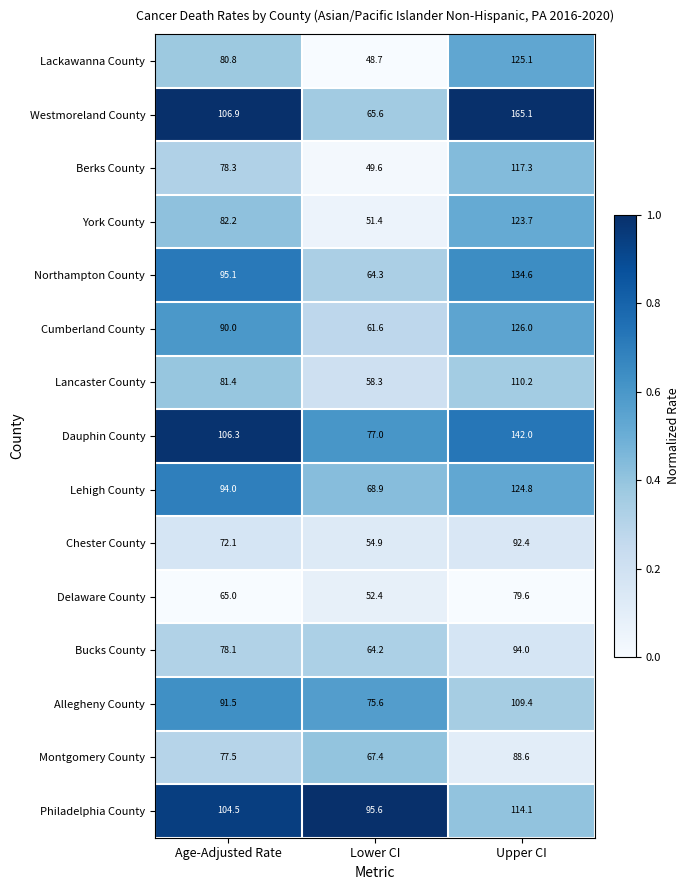

Which series changed the most between Lower CI and Upper CI?

Westmoreland County